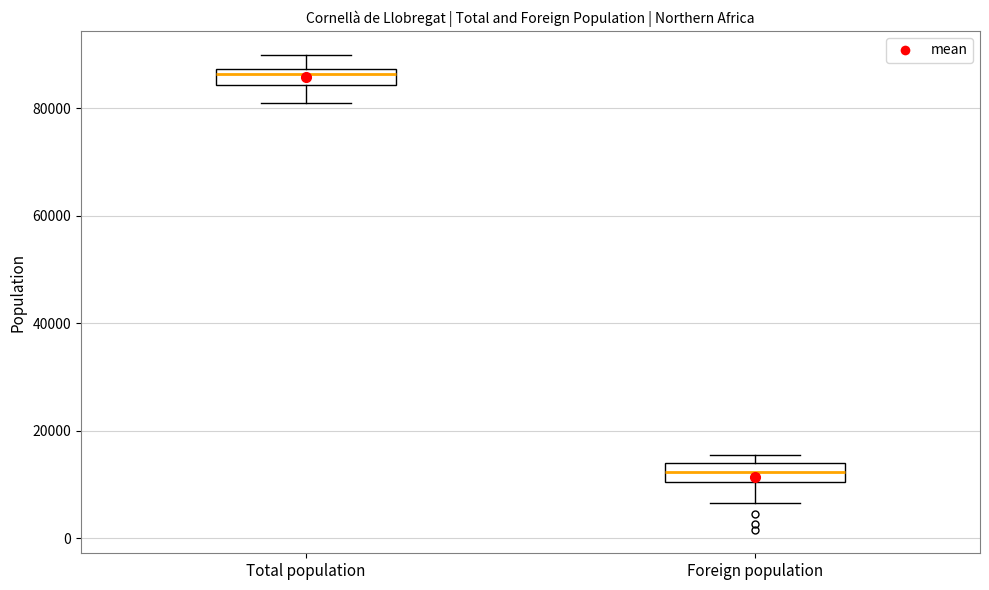

Where is the upper edge of the box for Foreign population on the y-axis? The values are not printed on the chart, so give them approximately, as read against the axis.

14000